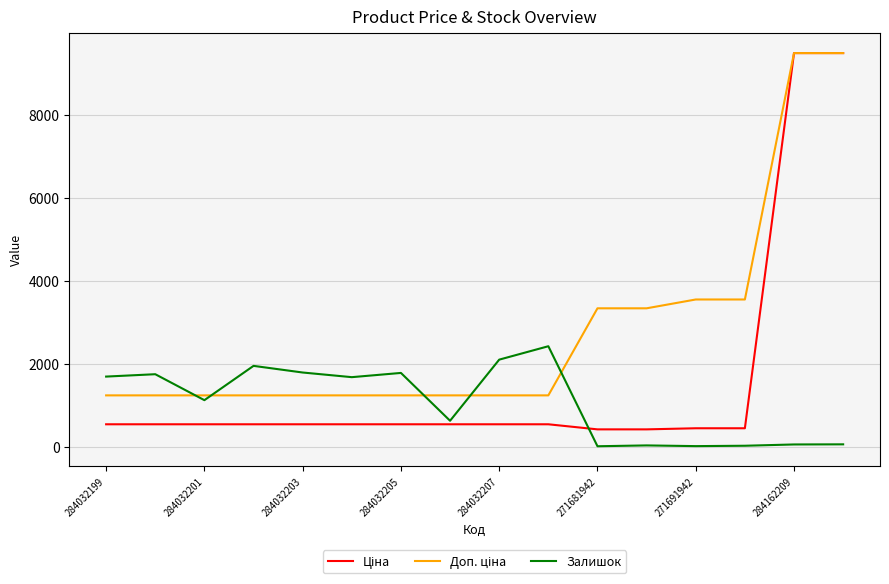

What is the greatest value displayed?

9480.1